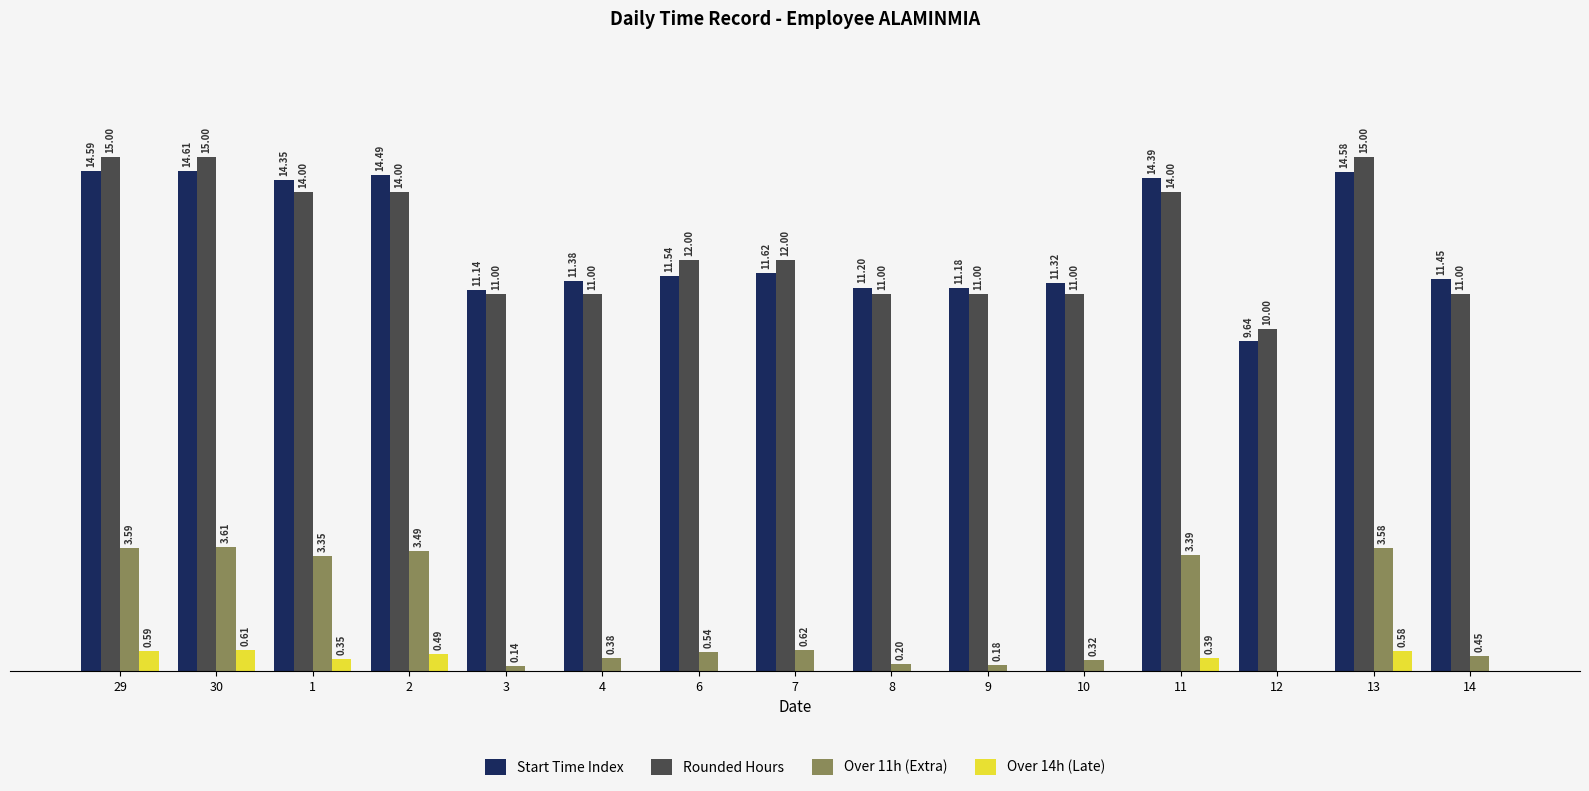

Is the value of Over 14h (Late) at 7 greater than the value of Rounded Hours at 2?

No